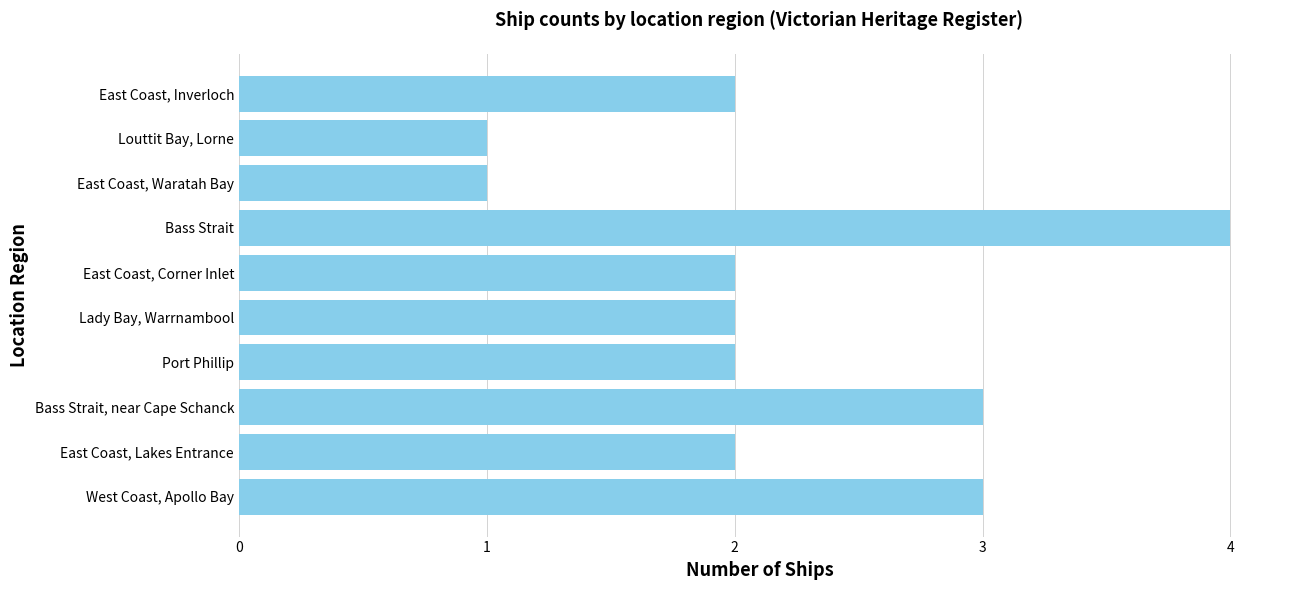

What is the average value?

2